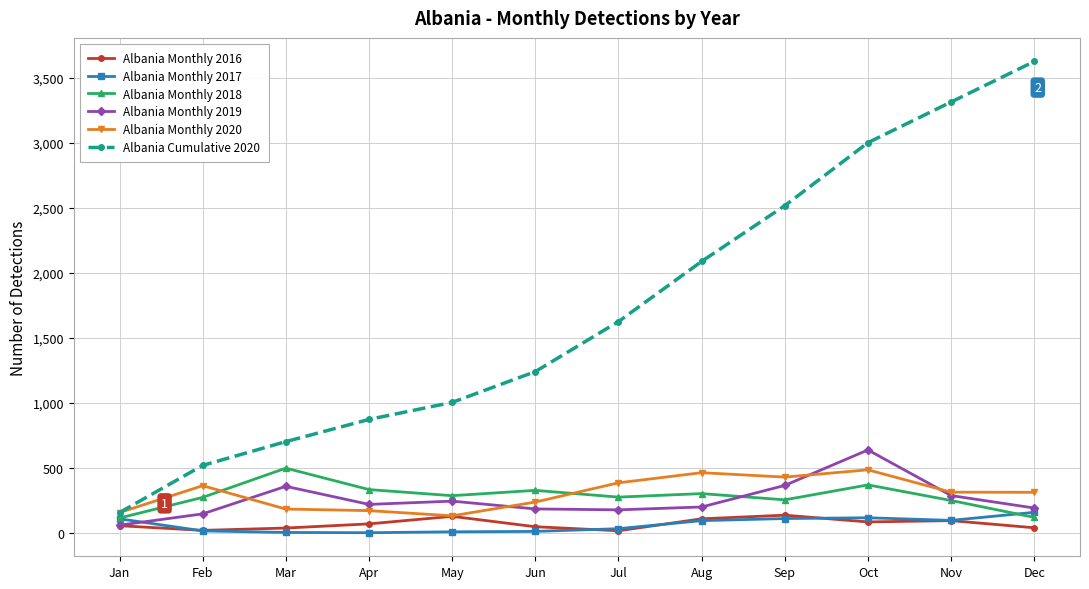

At which category does Albania Monthly 2019 reach its first local peak?

Mar